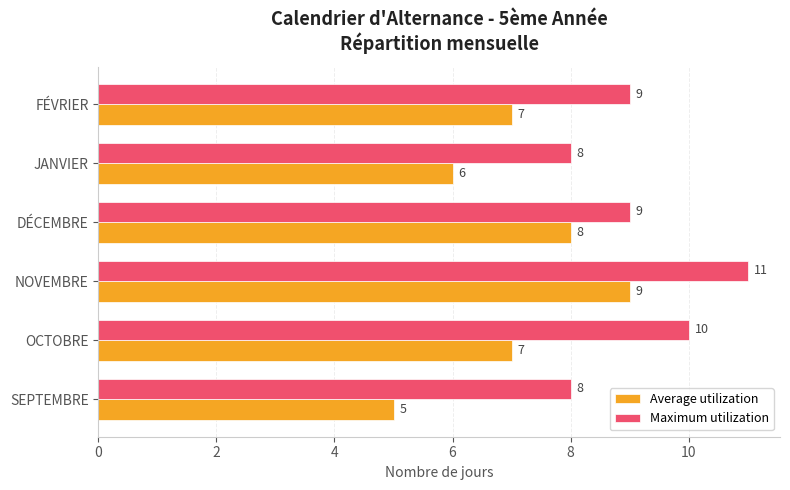

Between SEPTEMBRE and NOVEMBRE, which series saw the biggest shift?

Average utilization